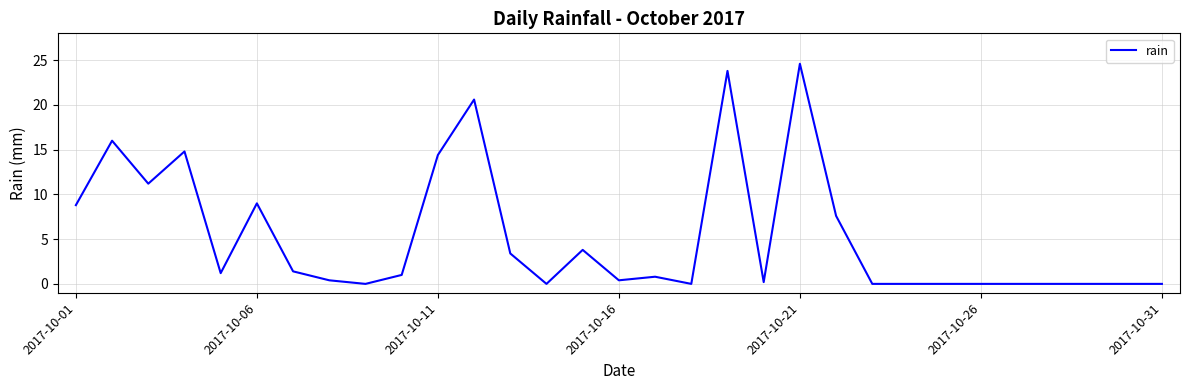

What is the maximum value shown in the chart?

24.6